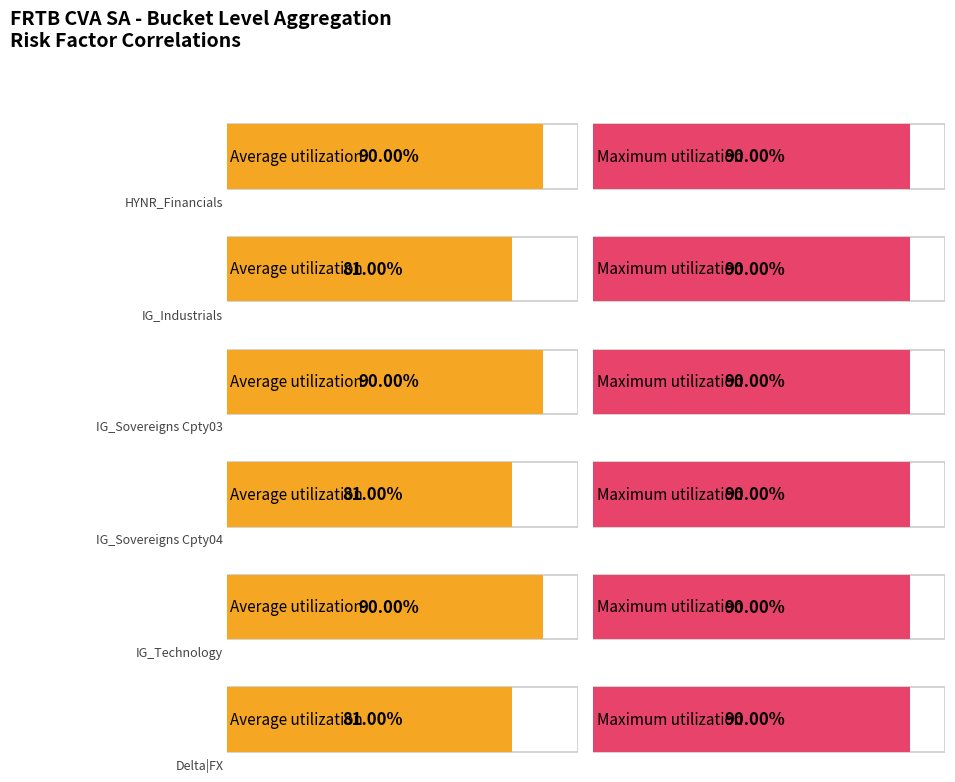

List the series in order of their overall mean, lowest first.

Average utilization, Maximum utilization